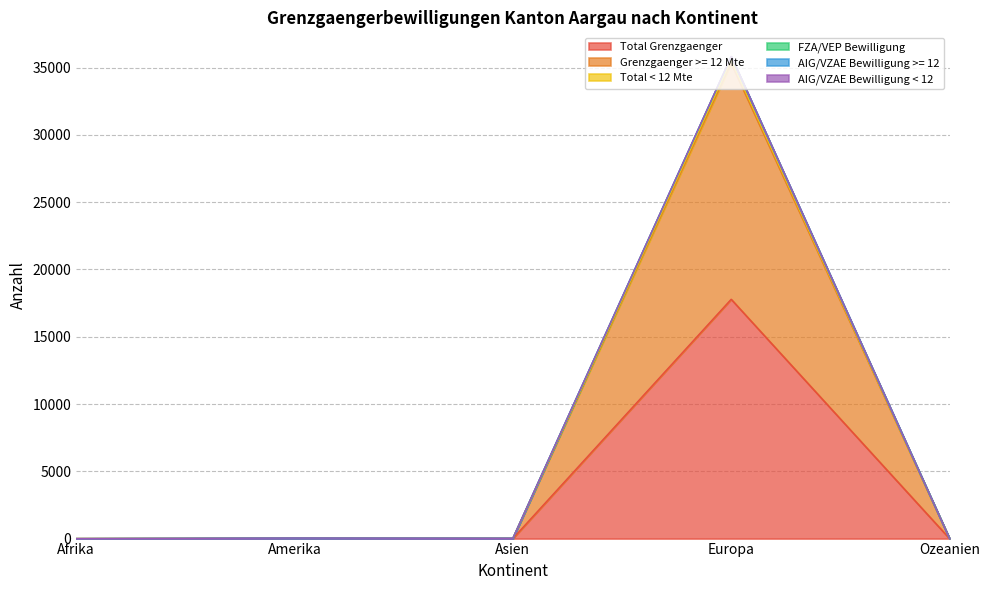

Is it true that Grenzgaenger >= 12 Mte equals 35323 at Europa?

True